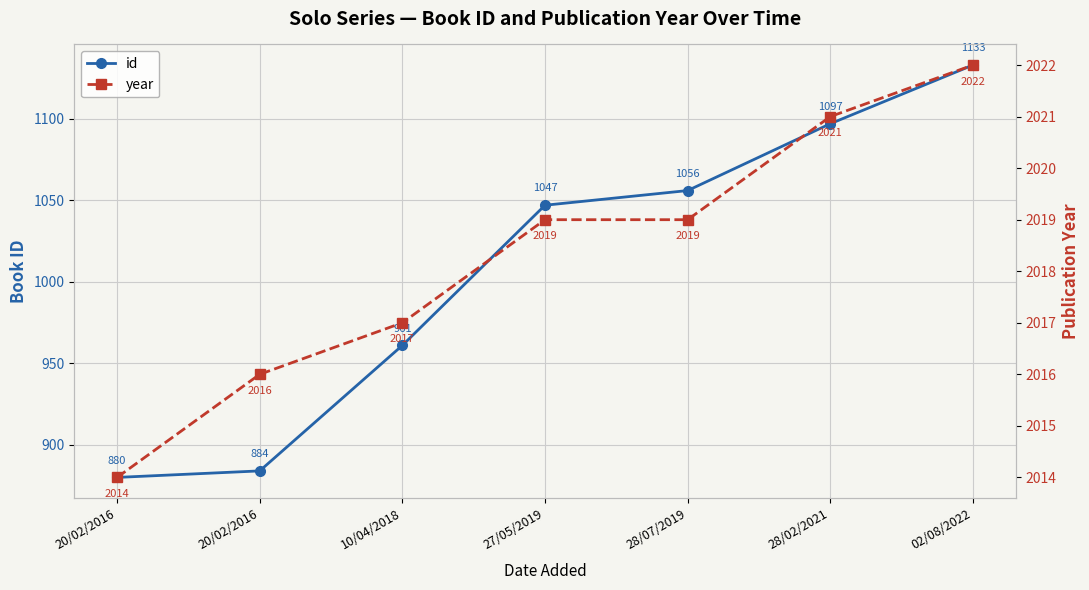

What is the label of the 2nd point from the right?

28/02/2021